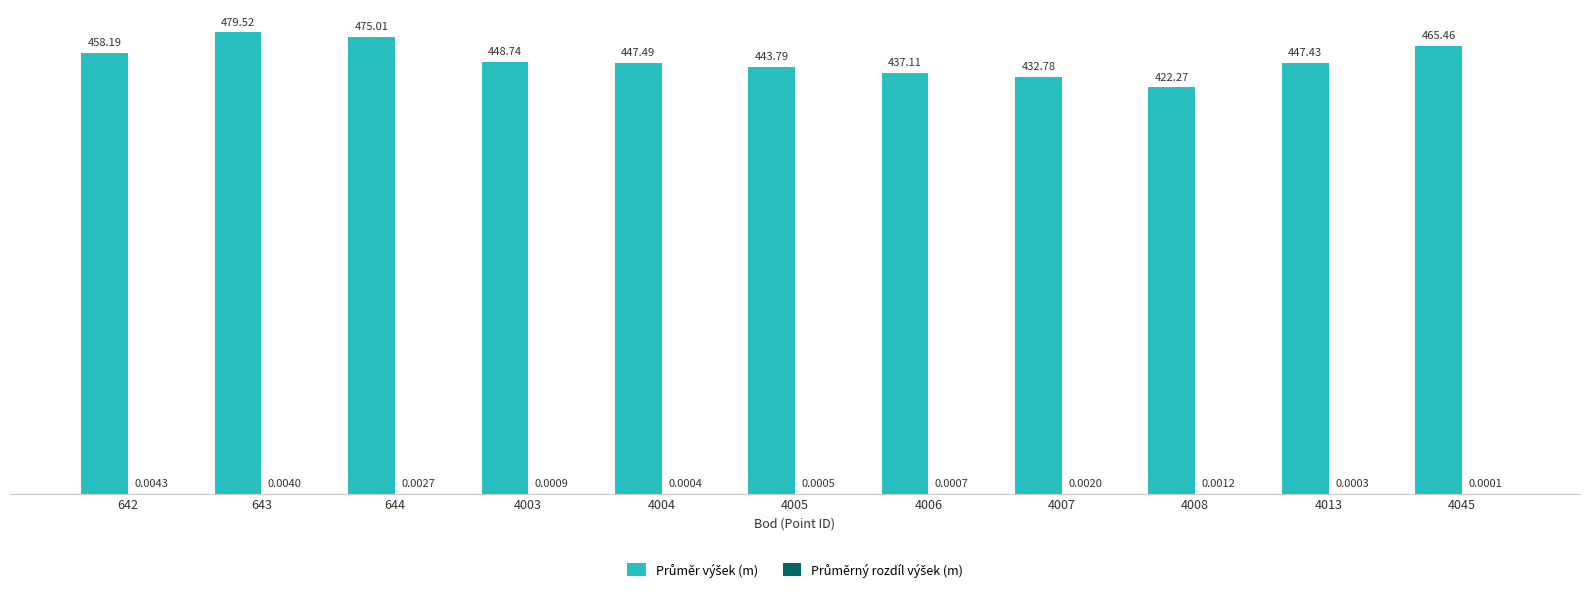

What is the total value across all series at 4045?

465.5